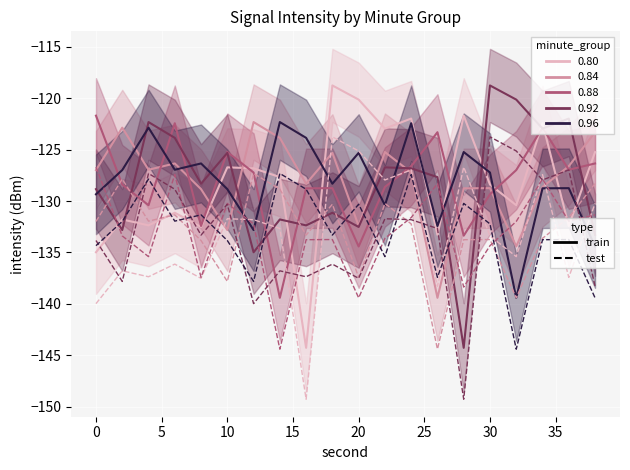

What is the value of the minute_1 point at the 17th from the left?

-134.4